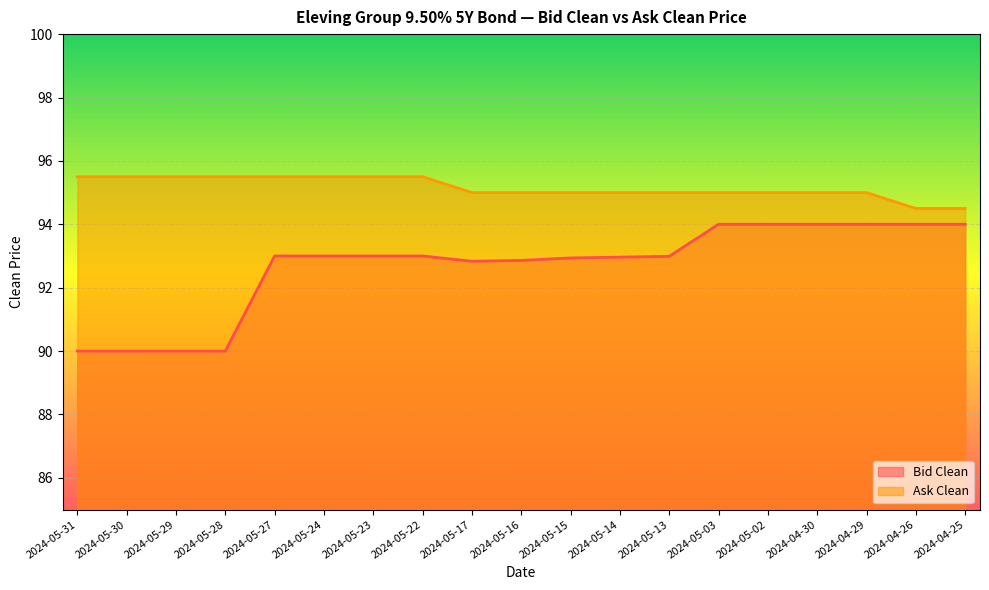

What is the label of the 11th point from the left?

2024-05-15